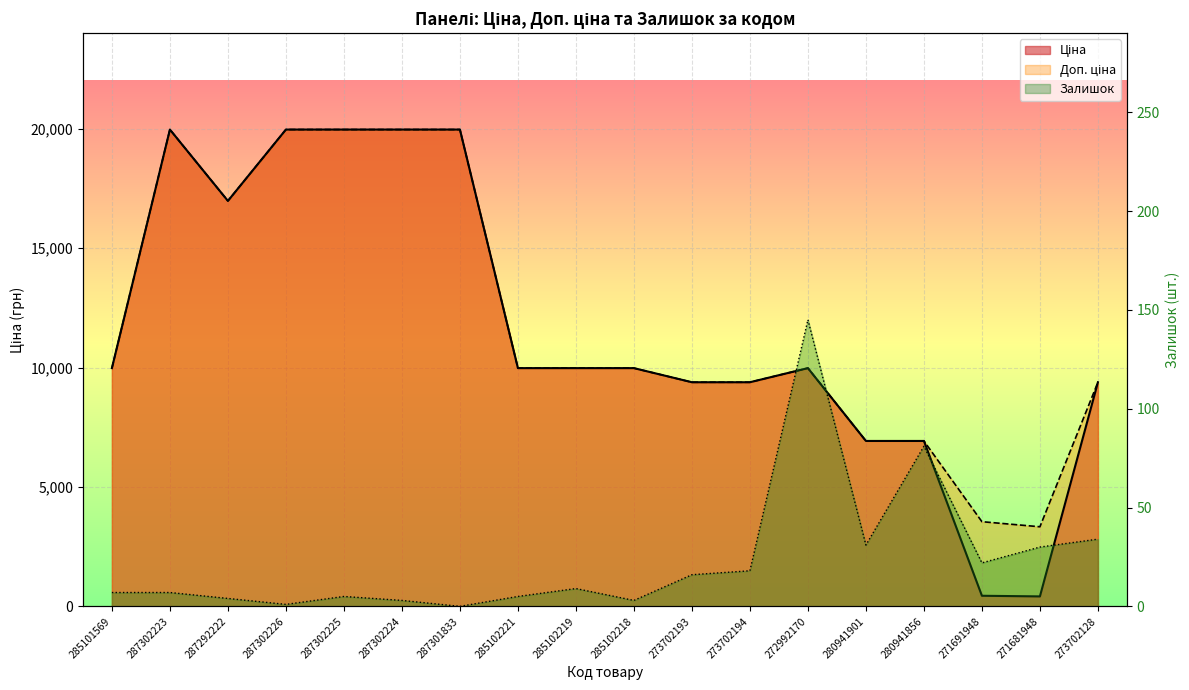

What is the label of the 18th point from the right?

285101569